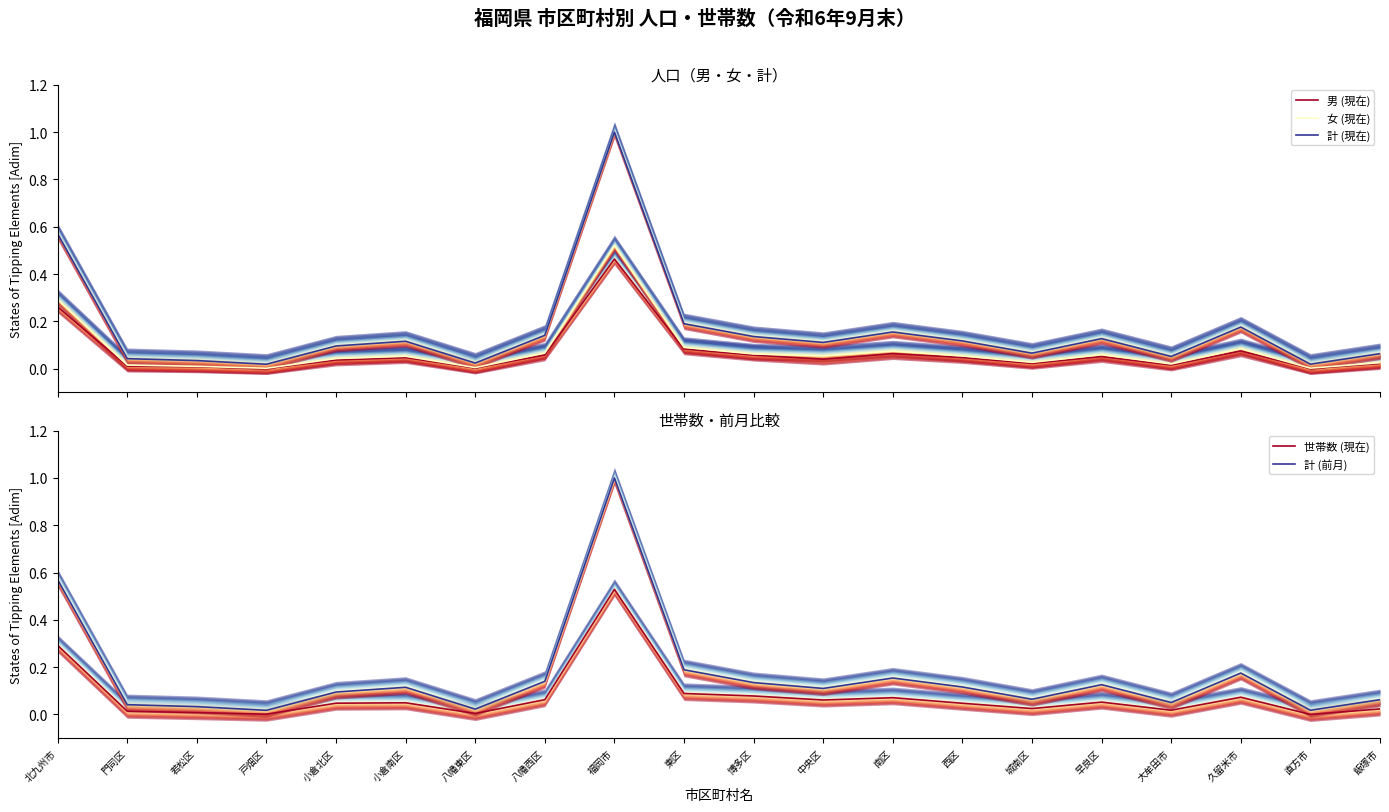

Is it true that 計 (前月) equals 0.2 at 八幡西区?

False